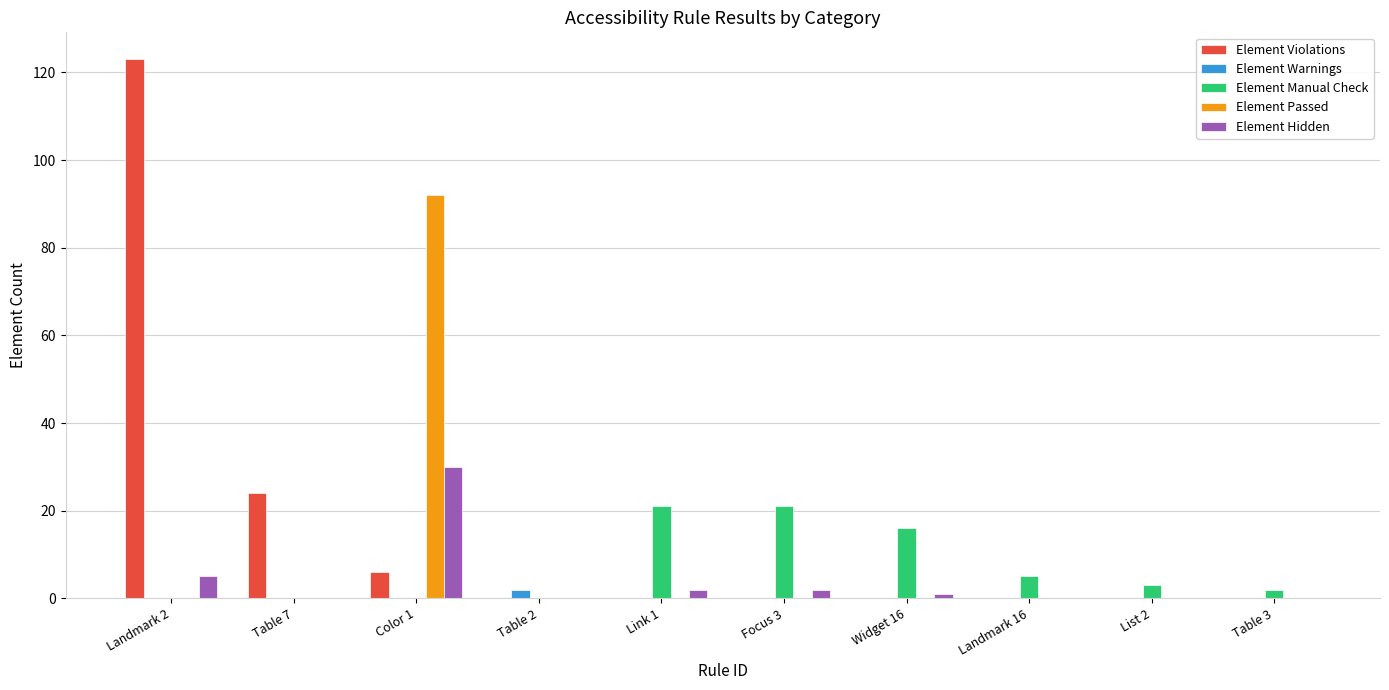

Which series changed the most between Table 2 and Focus 3?

Element Manual Check